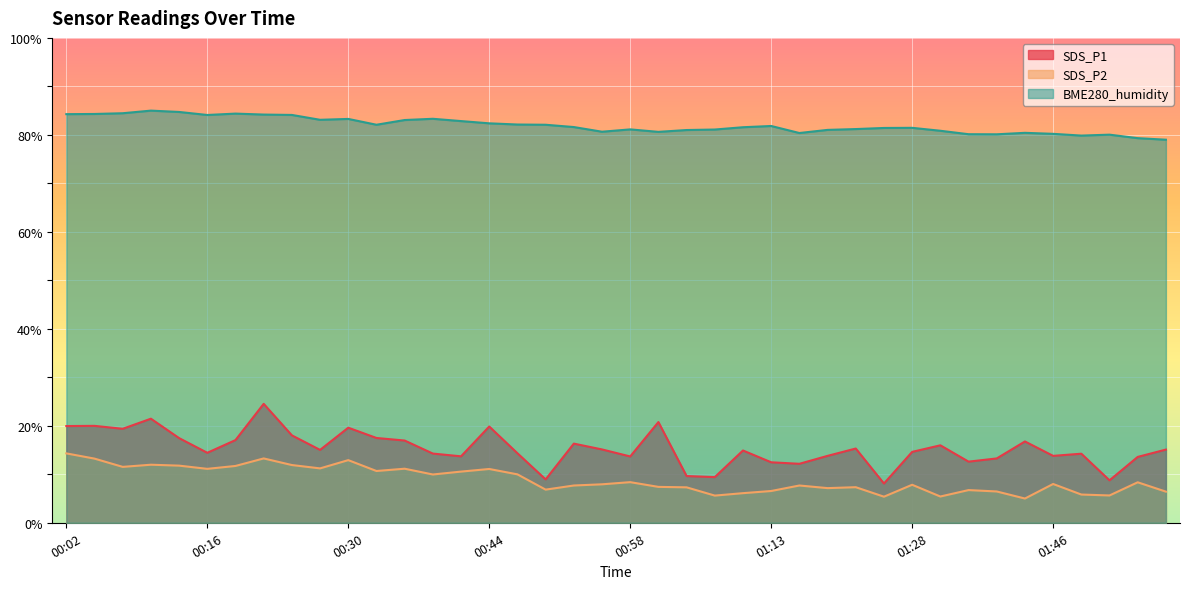

True or false: SDS_P2 has more than 0 interior local peaks.

True